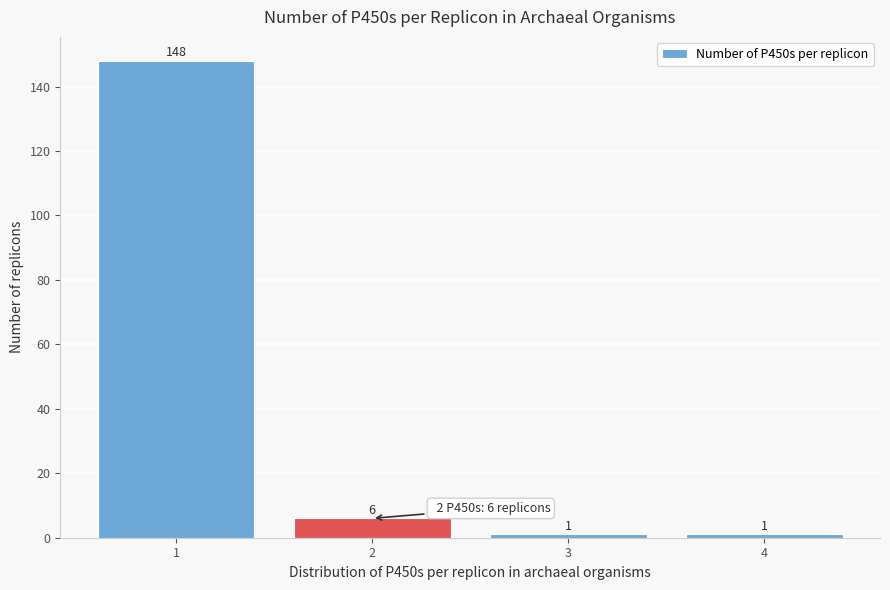

Reading left to right, transcribe this chart: for each bar, give the range it covers on the x-axis and its height.

0.5 to 1.5: 148
1.5 to 2.5: 6
2.5 to 3.5: 1
3.5 to 4.5: 1